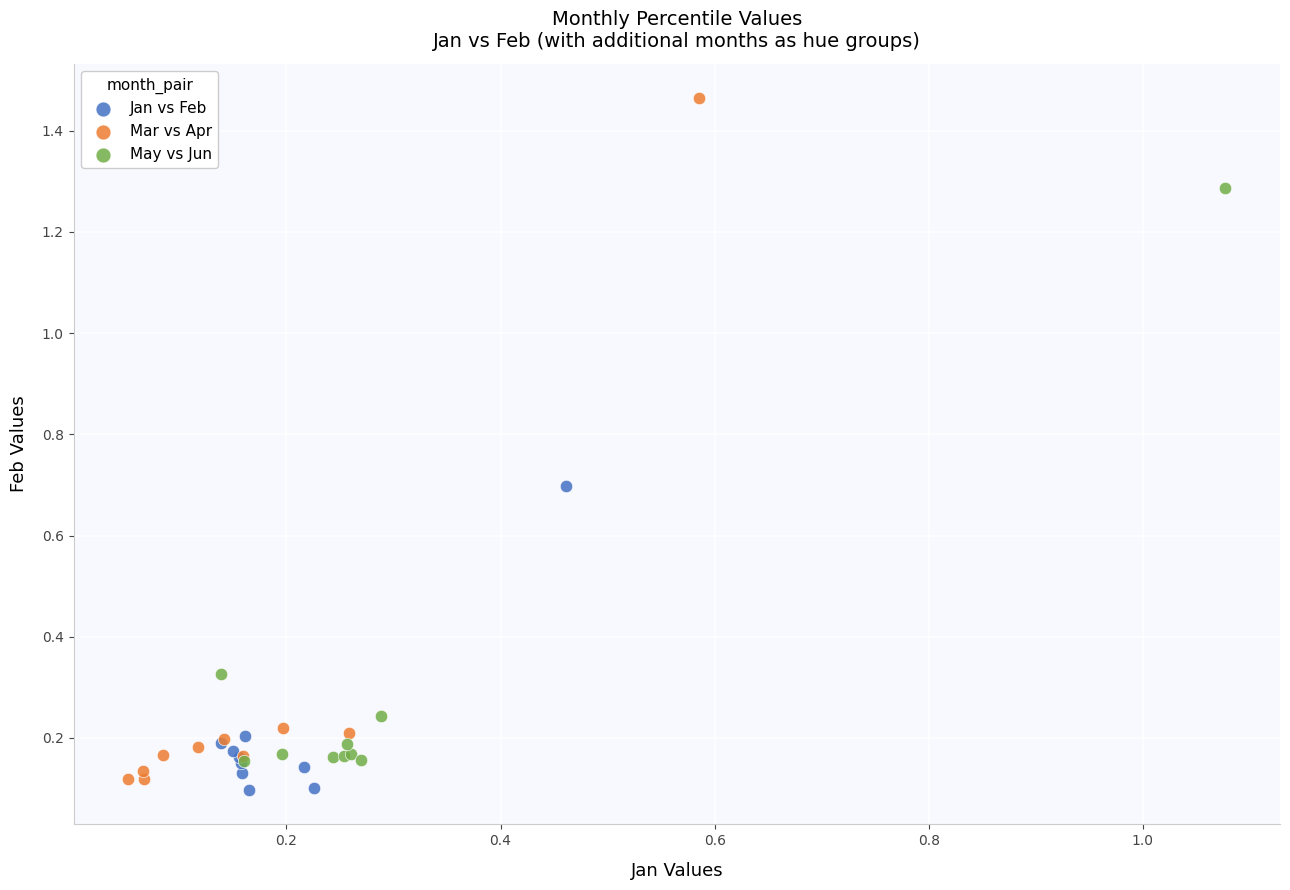

Which series has the largest Y range (max minus min)?

Mar vs Apr